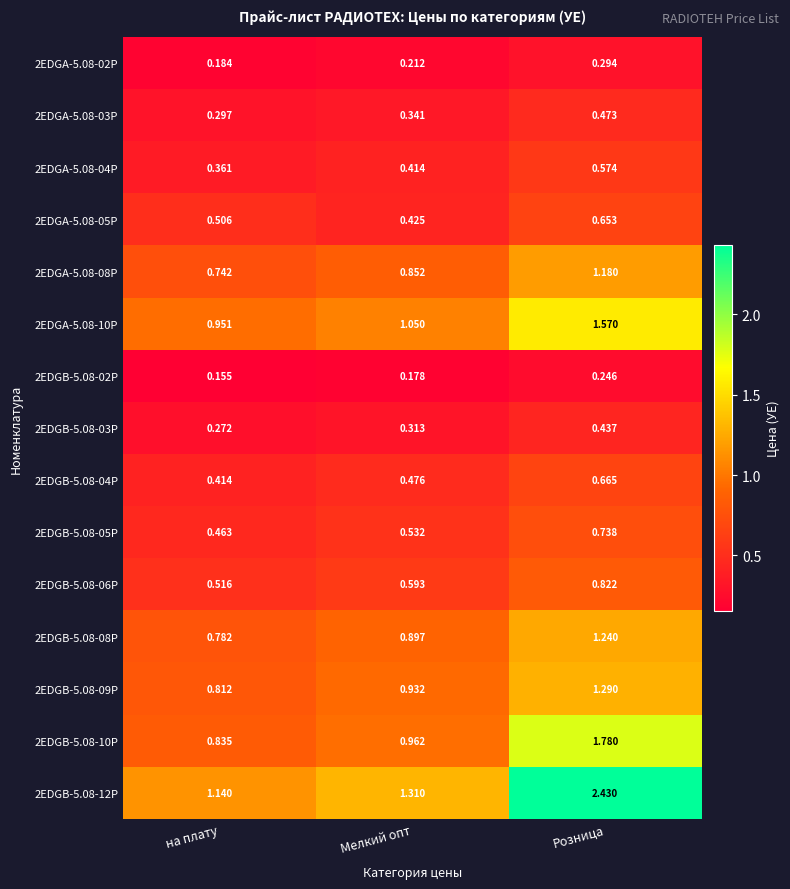

Which label corresponds to the largest value in the chart?

Розница